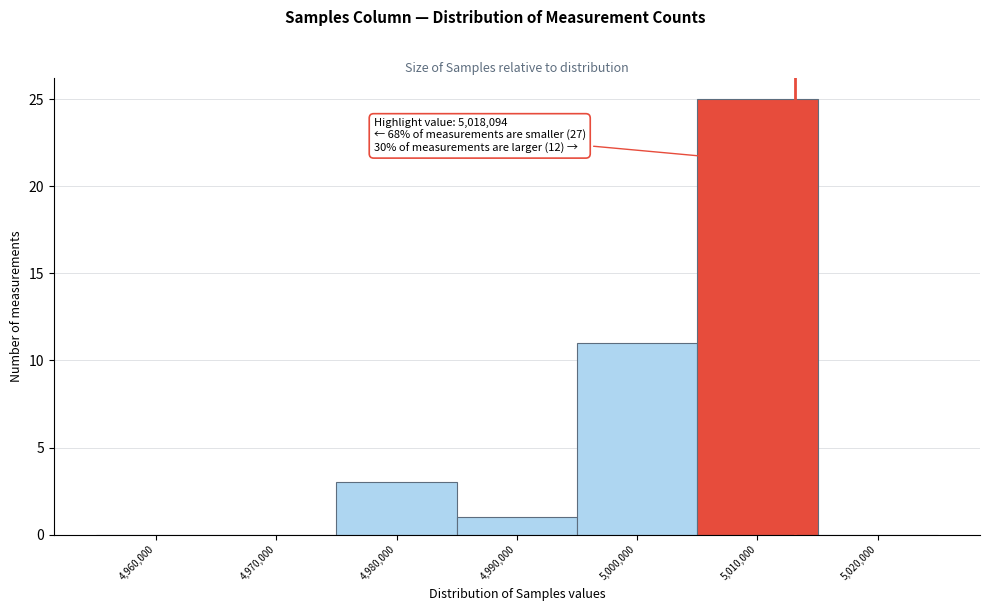

Reading left to right, transcribe all the data shown in this chart.

4,960,000=0	4,970,000=0	4,980,000=3	4,990,000=1	5,000,000=11	5,010,000=25	5,020,000=0